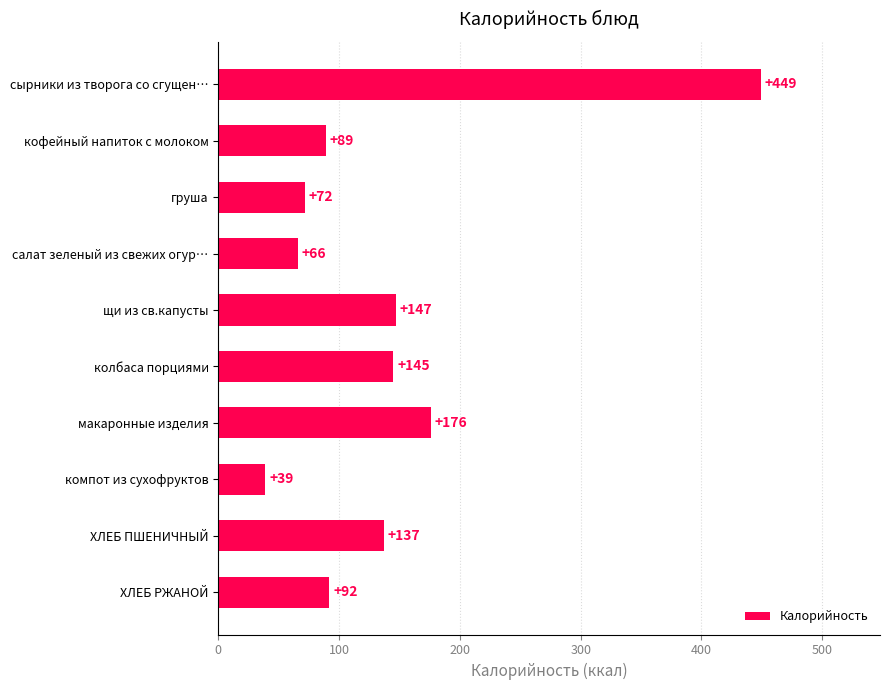

What is the value of the 6th bar from the top?

145